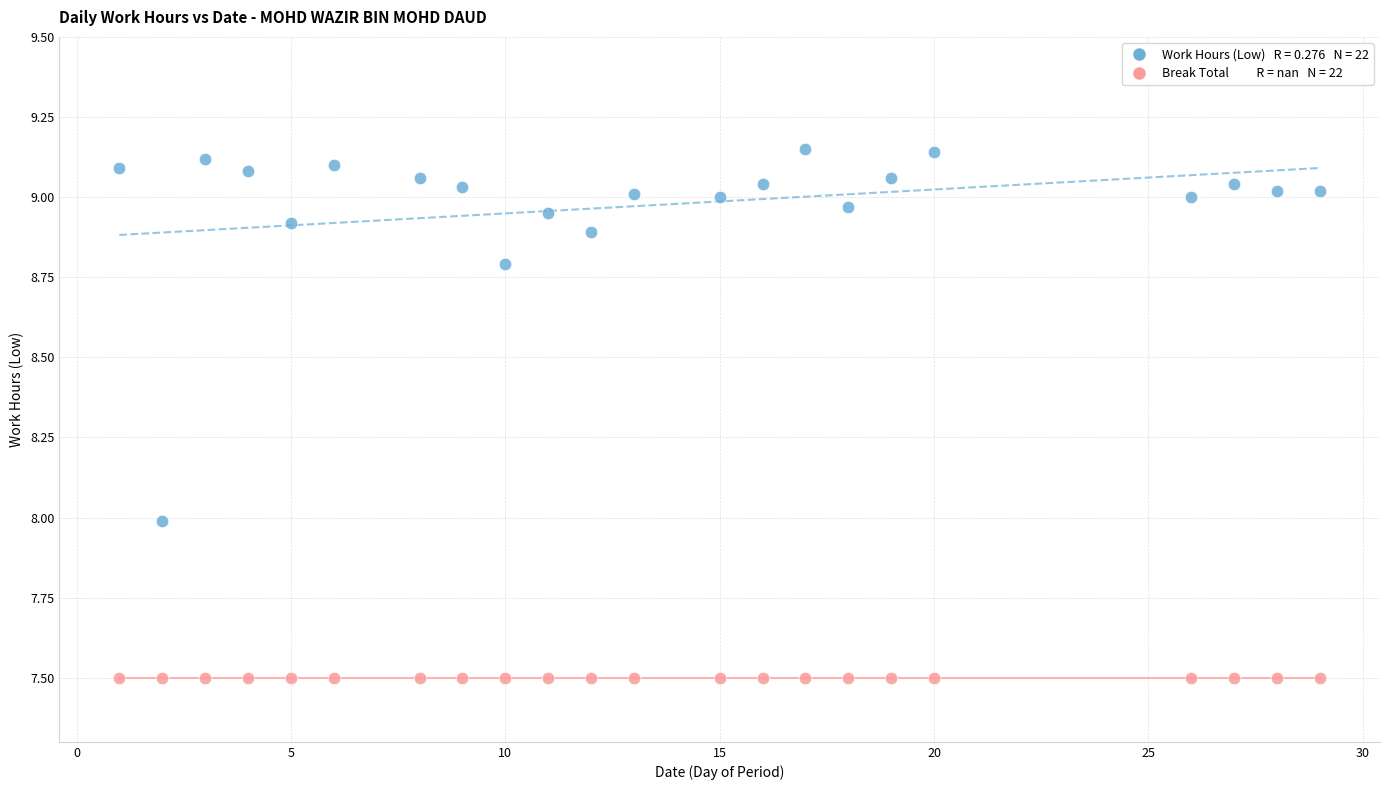

How many points are shown in the scatter plot?

44